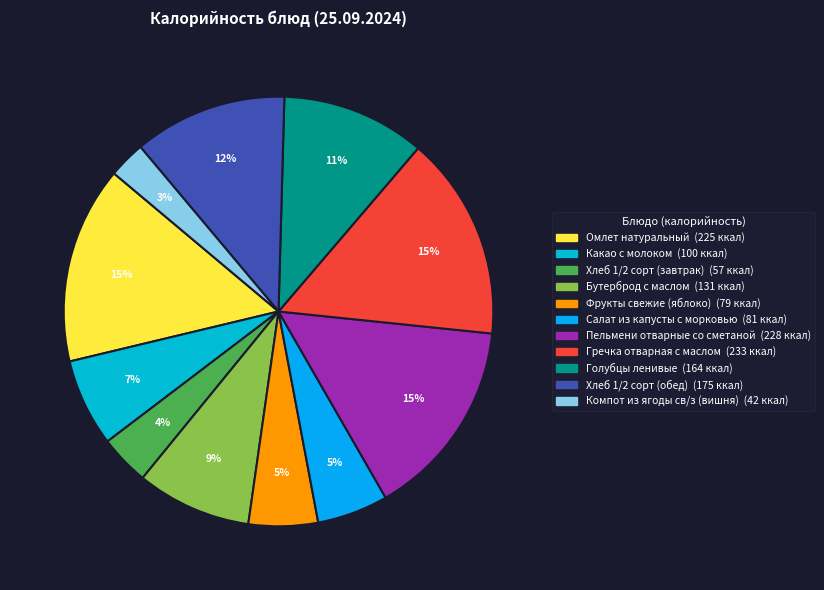

Which category has the biggest portion of the pie?

Гречка отварная с маслом